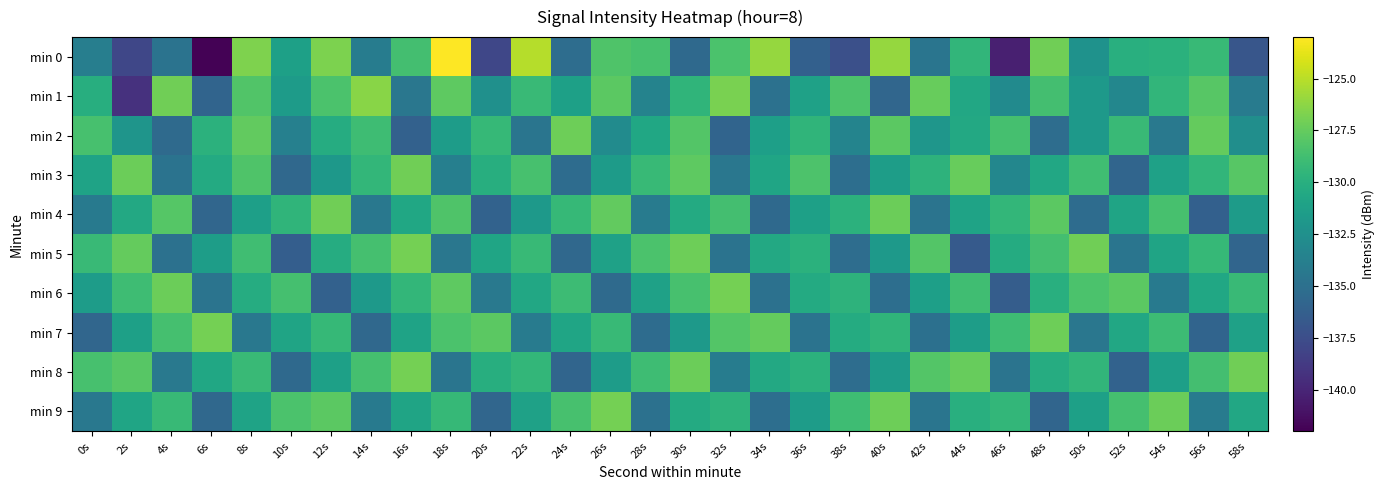

What is the spread (max minus min) of values at 34s?

9.5